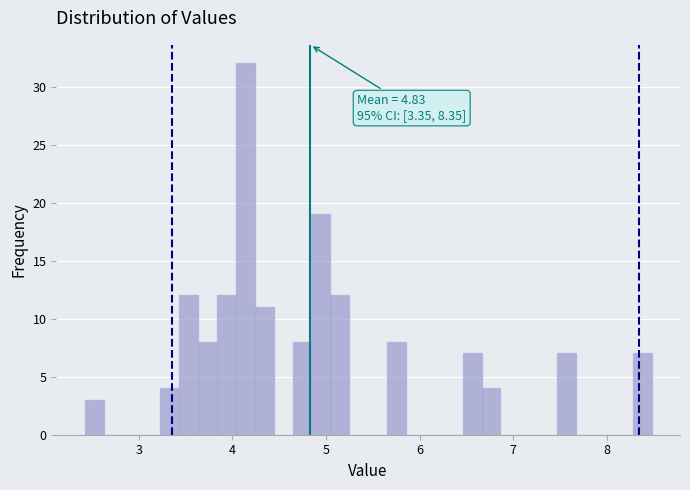

Around what value on the x-axis is the tallest bar? Give the approximate position of its centre, as read against the axis.

4.1